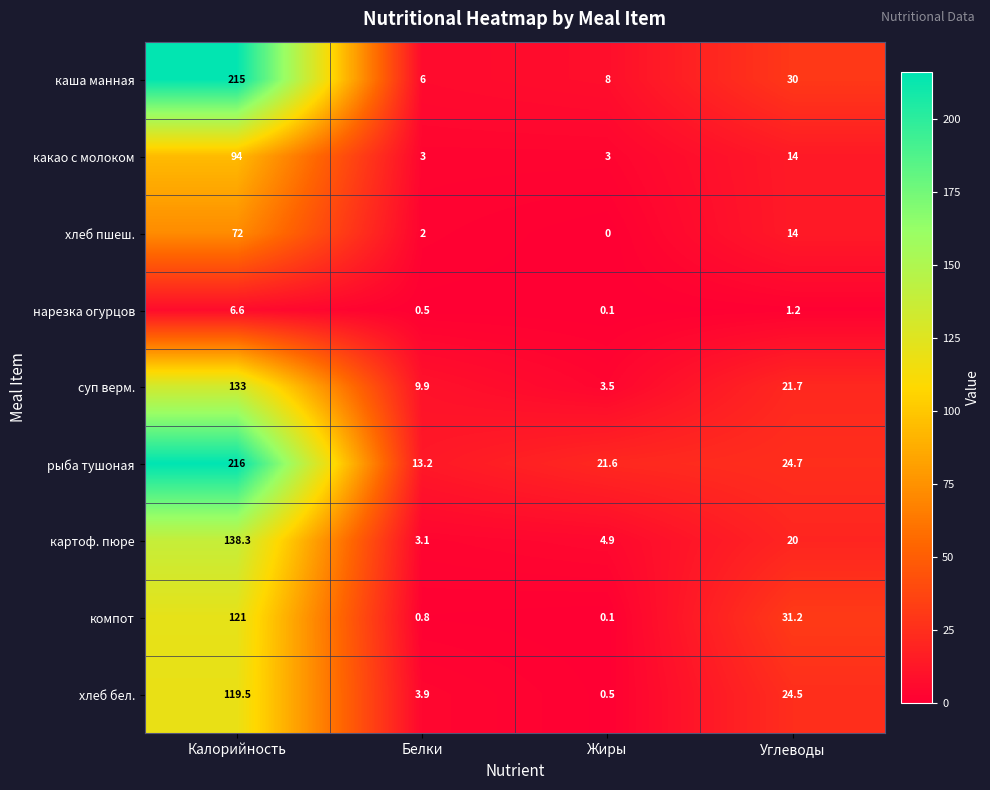

At which category is the sum across all series the highest?

Калорийность